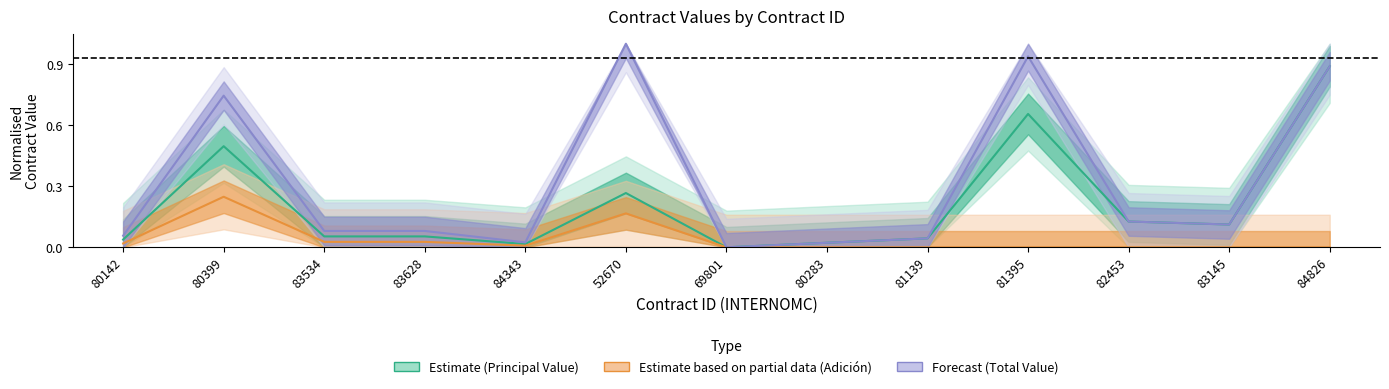

True or false: VALORTOTAL and VALORADICION cross at least once.

False